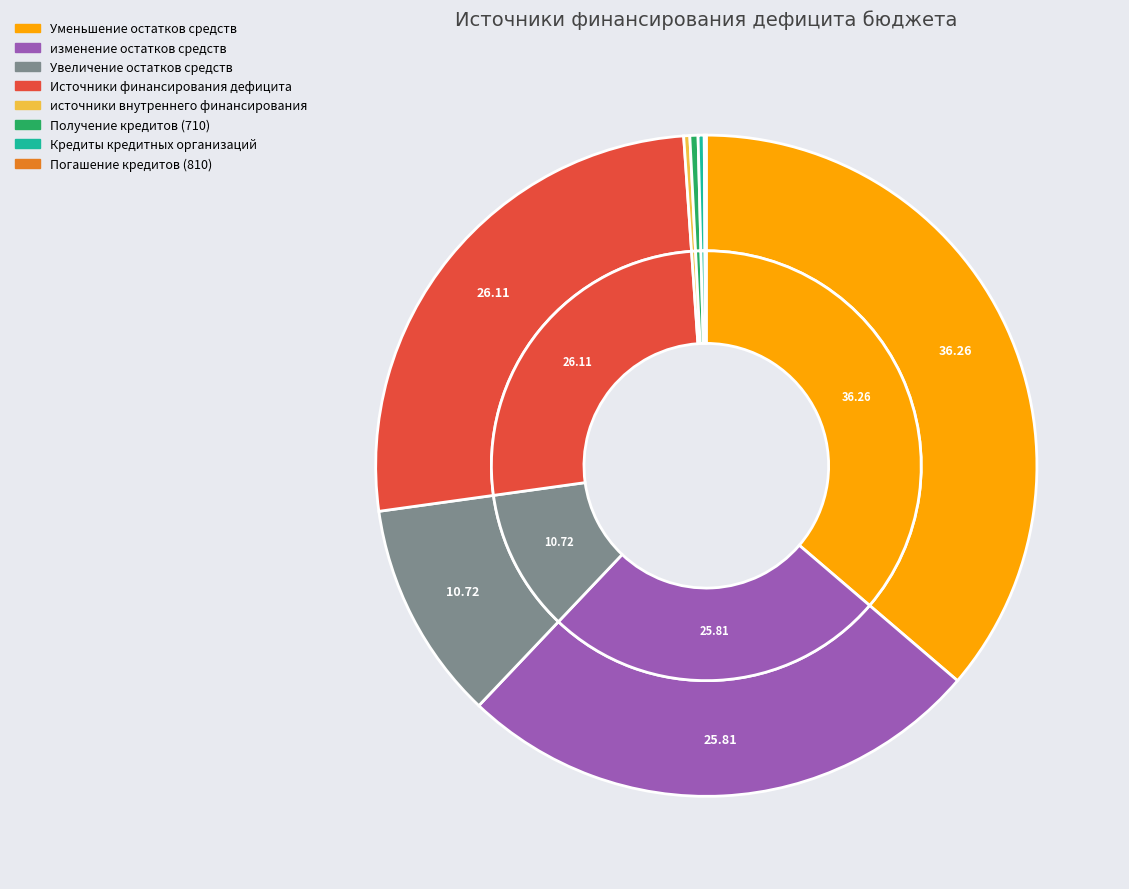

Is it true that изменение остатков средств is 26% of the pie?

True